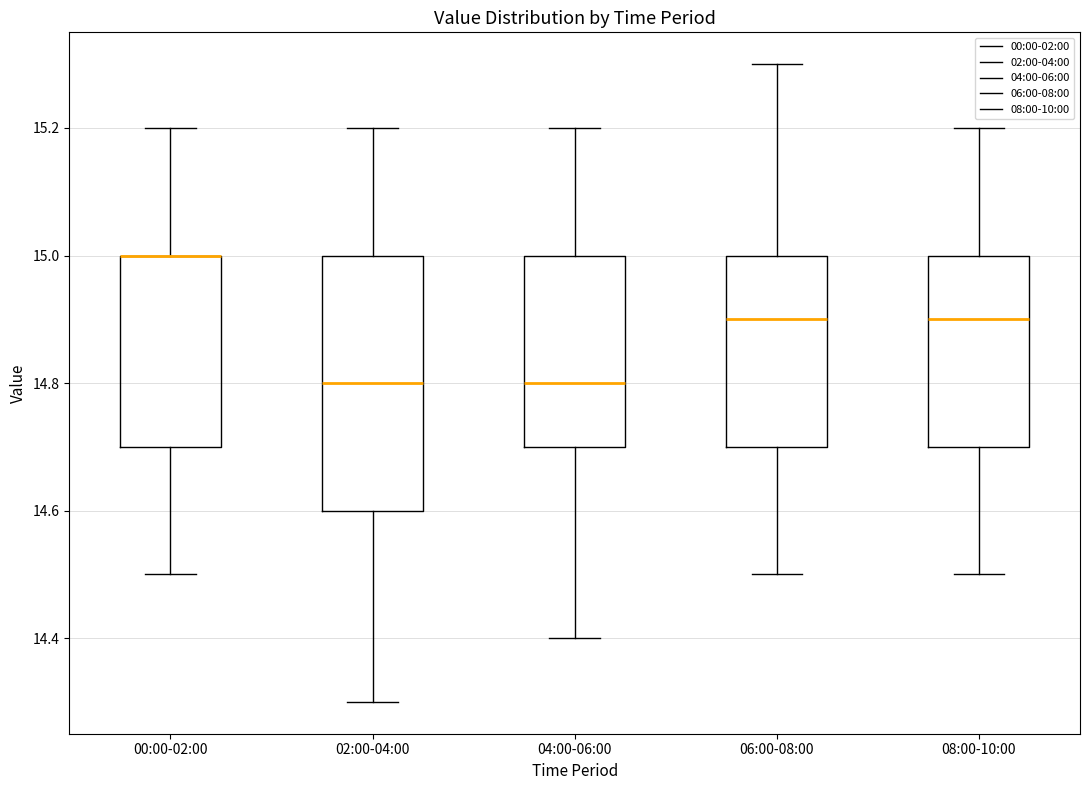

Where does the median line of the box for 06:00-08:00 sit on the y-axis? The values are not printed on the chart, so give them approximately, as read against the axis.

14.9